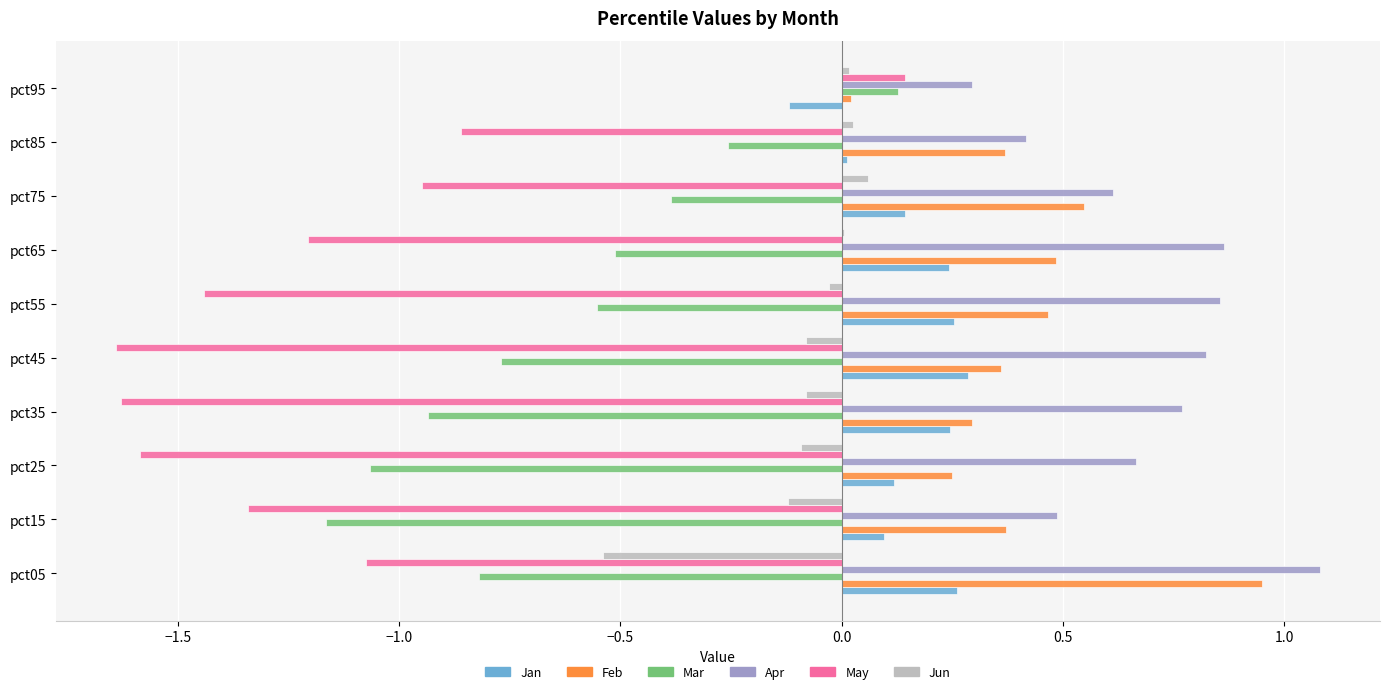

The value of Mar at pct25 is -0.3. True or false?

False